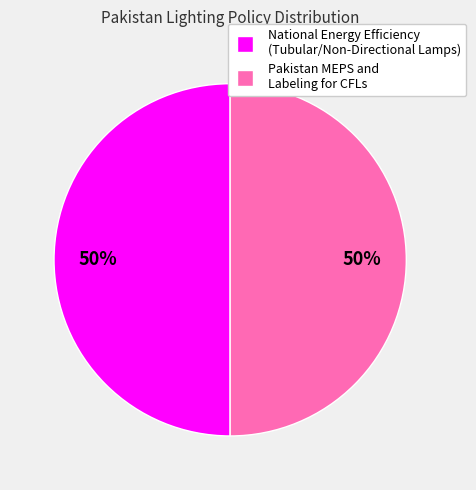

To the nearest percent, what is the average slice percentage?

50%